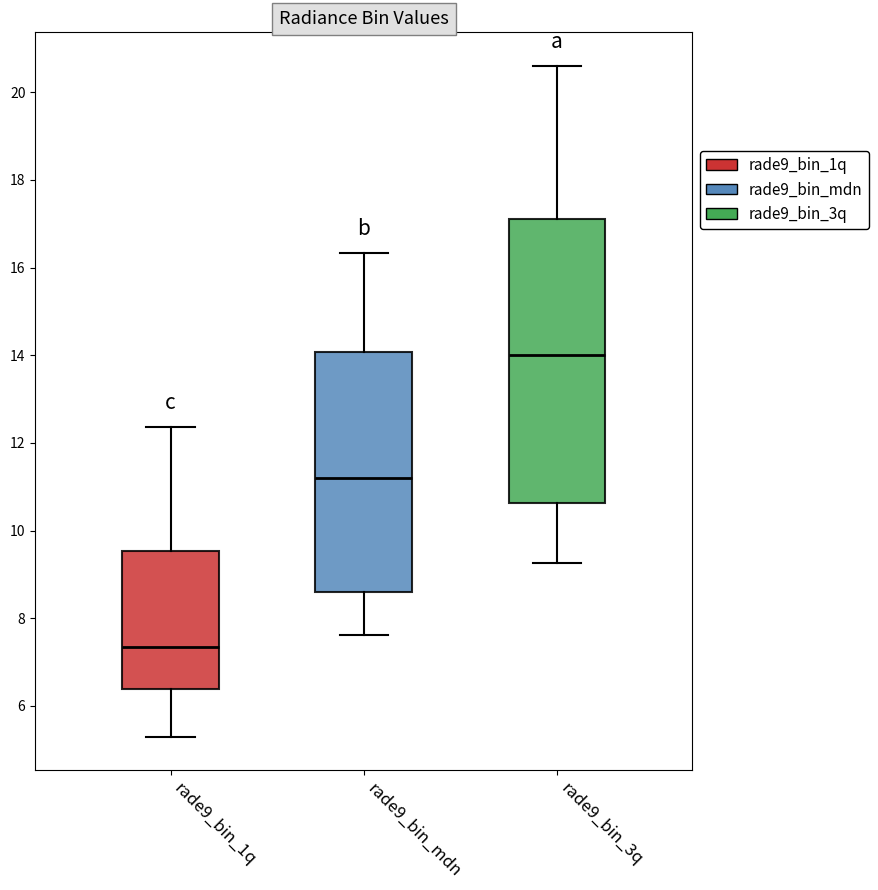

Which box is the tallest, from its lower edge to its upper edge?

rade9_bin_3q